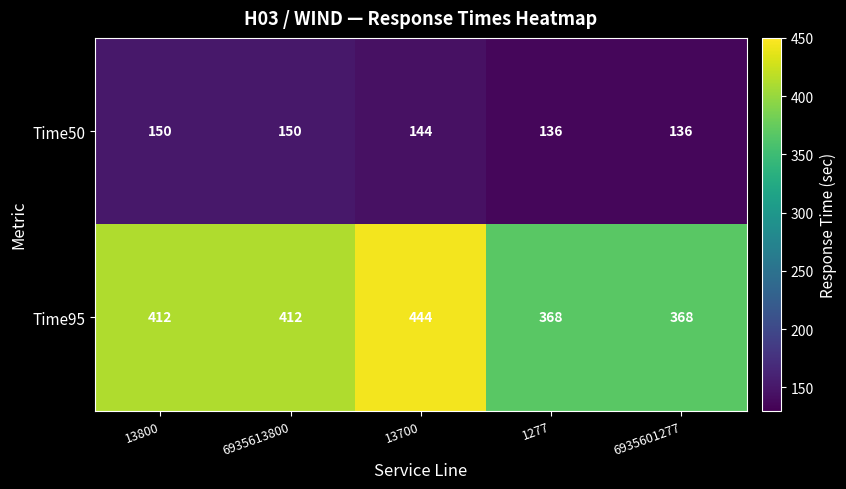

How many categories are shown in the chart?

5